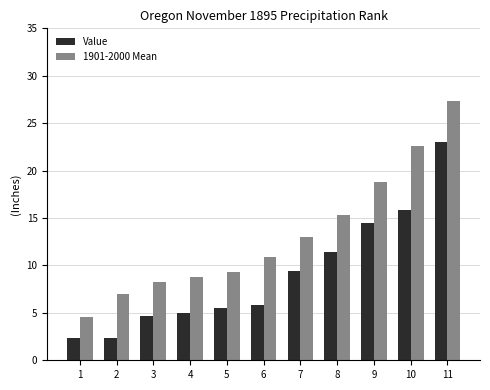

What are all the series names shown in the legend?

Value, 1901-2000 Mean